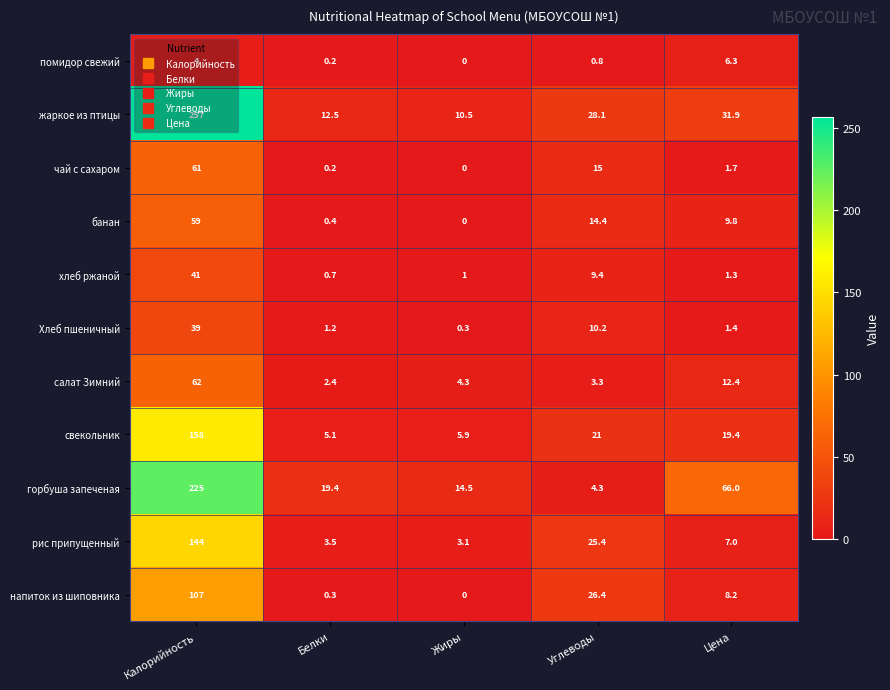

Count the number of data series in this chart.

11